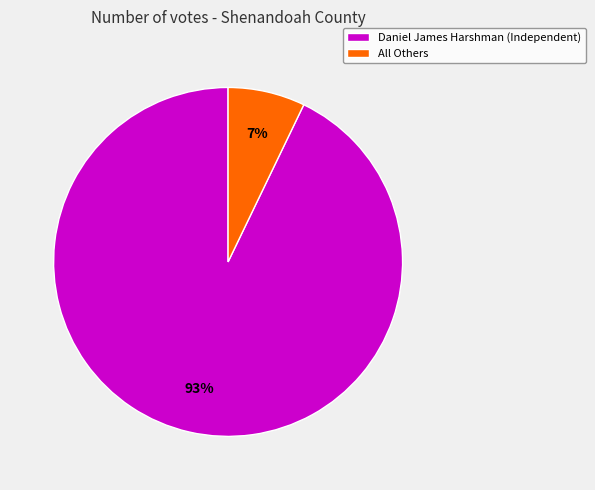

To the nearest percent, what portion does Daniel James Harshman (Independent) represent?

93%